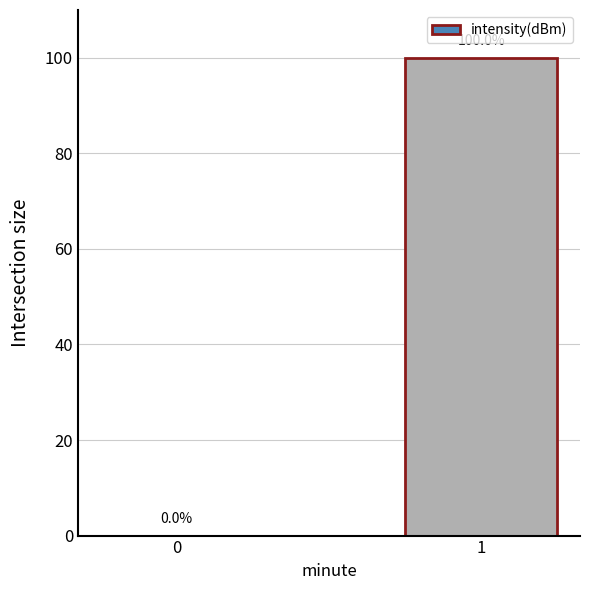

What is the greatest value displayed?

100